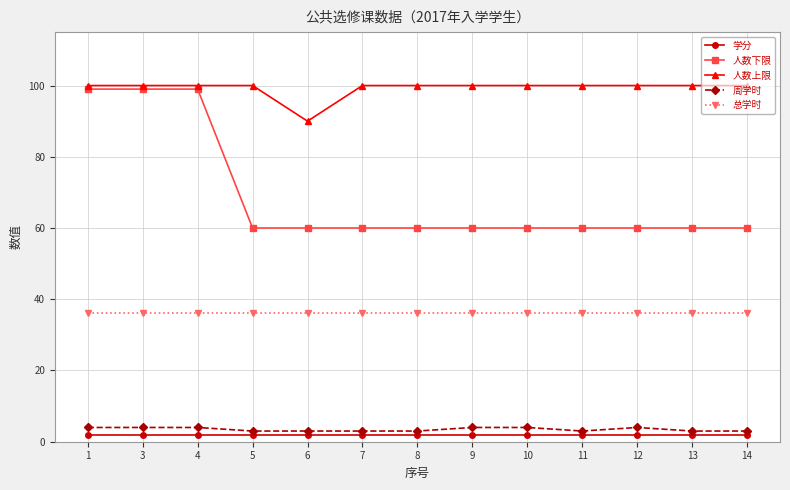

True or false: 人数下限 has a value of 102 at 13.

False